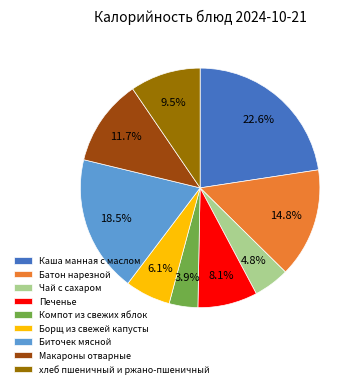

Does any single category account for the majority?

No